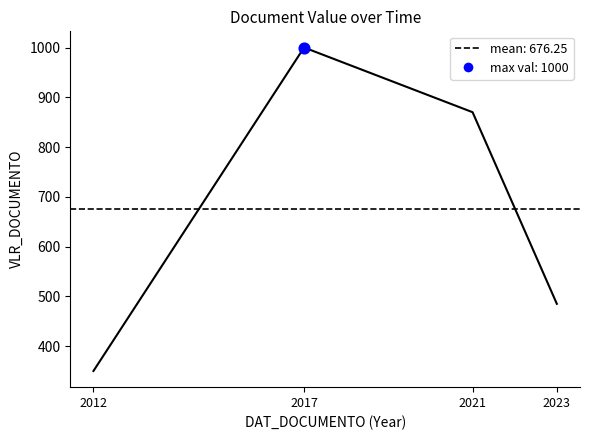

Between 2021 and 2012, which is larger?

2021